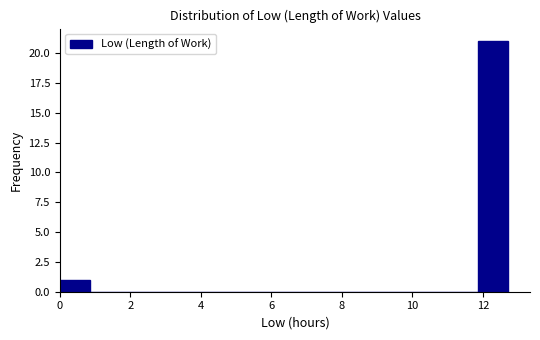

How tall is the bar that spans 0.0 to 0.8 on the x-axis? Neither the bar edges nor the heights are printed on the chart, so give them approximately, as read against the axes.

1